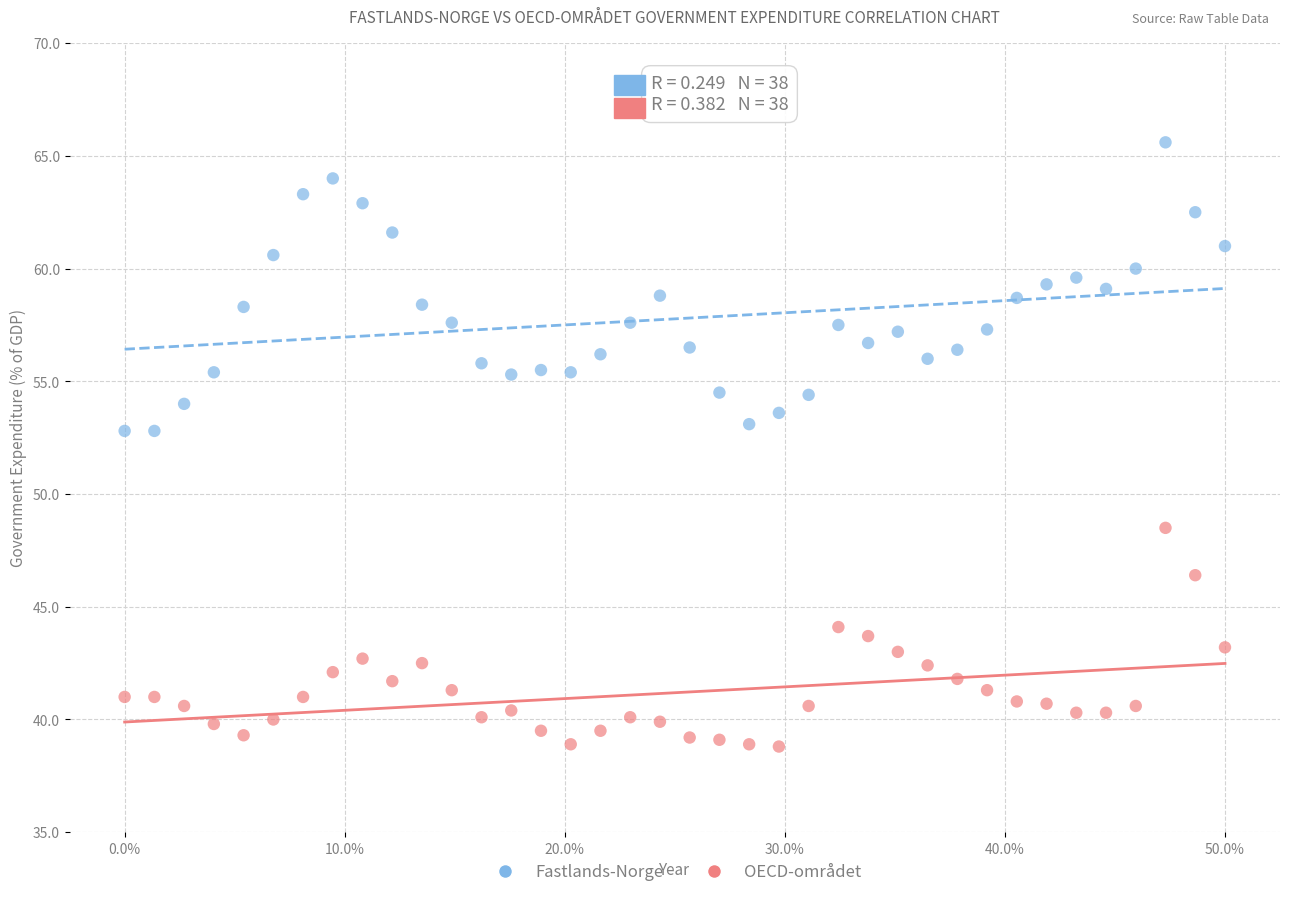

What are all the series names shown in the legend?

Fastlands-Norge, OECD-området